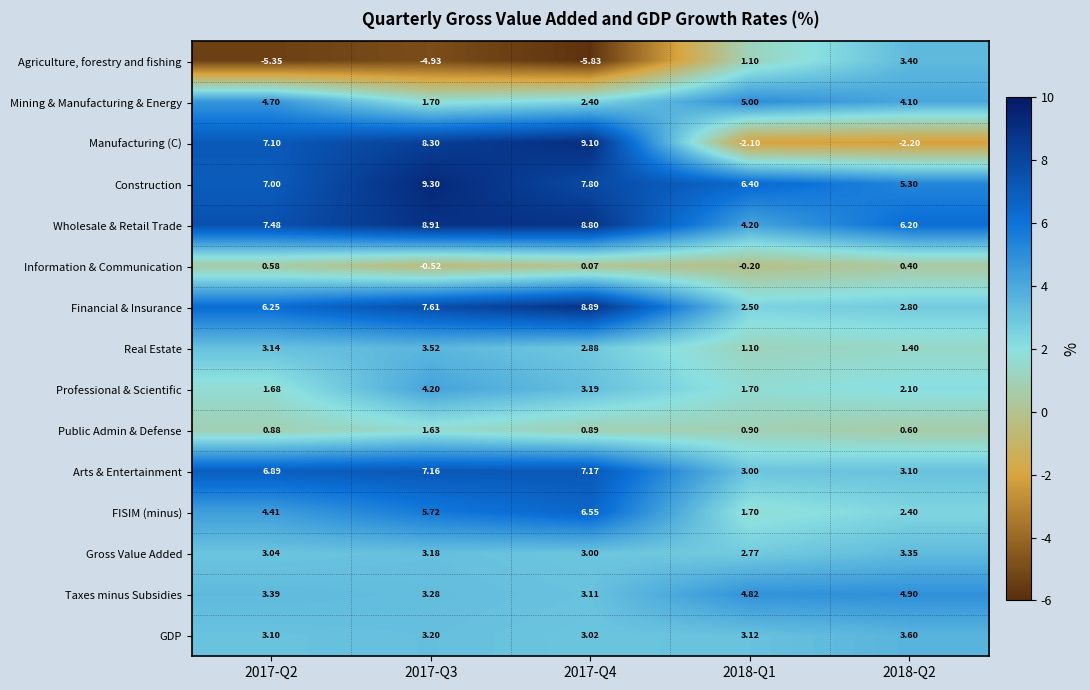

Which series has the largest total across all categories?

Construction